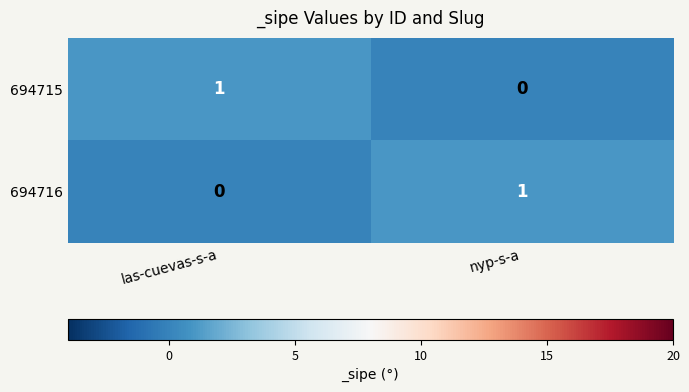

The value of 694715 at nyp-s-a is -1. True or false?

False